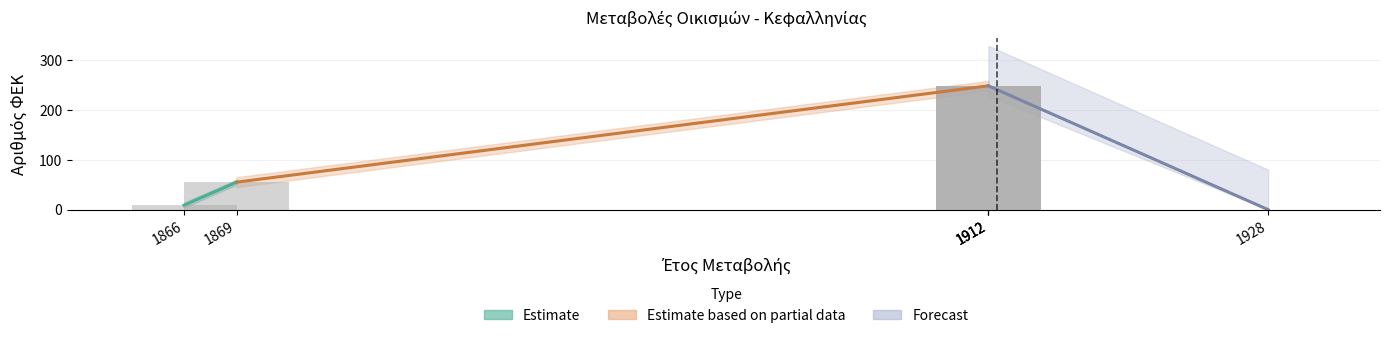

Rank the categories by value from lowest to highest.

1928, 1866, 1869, 1912, 1912, 1912